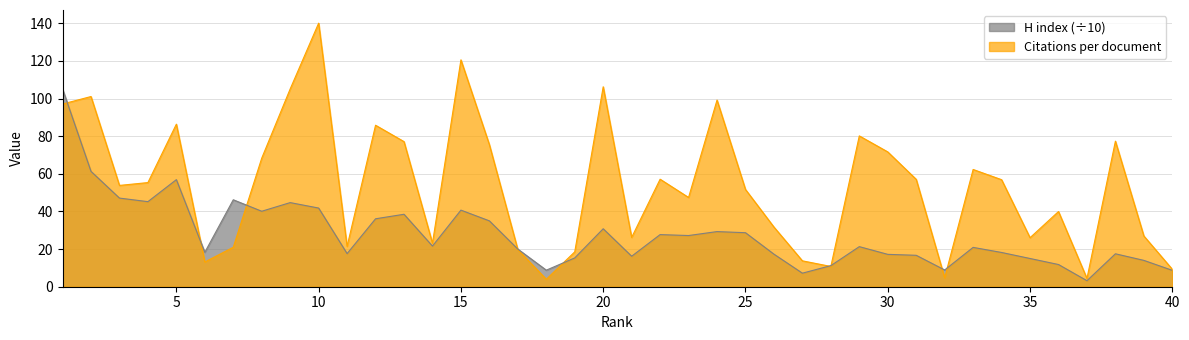

What is the sum of the Citations per document values at 31 and 11?

78.5